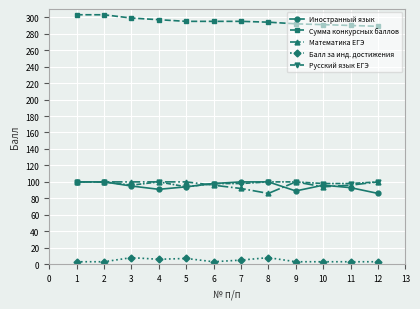

True or false: Иностранный язык and Балл за инд. достижения intersect in this chart.

False